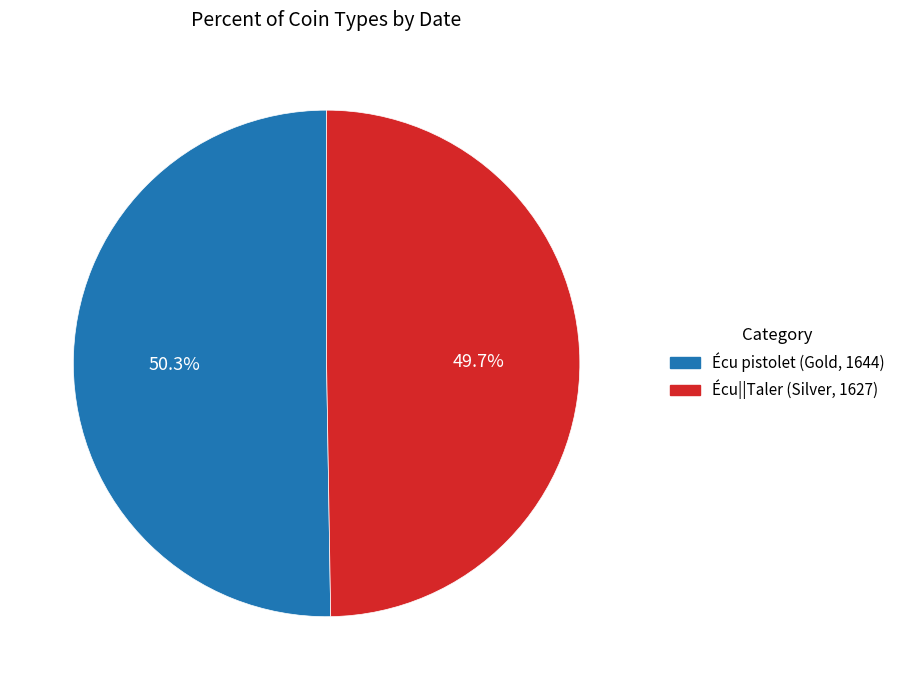

To the nearest percent, what portion does Écu pistolet (Gold, 1644) represent?

50%